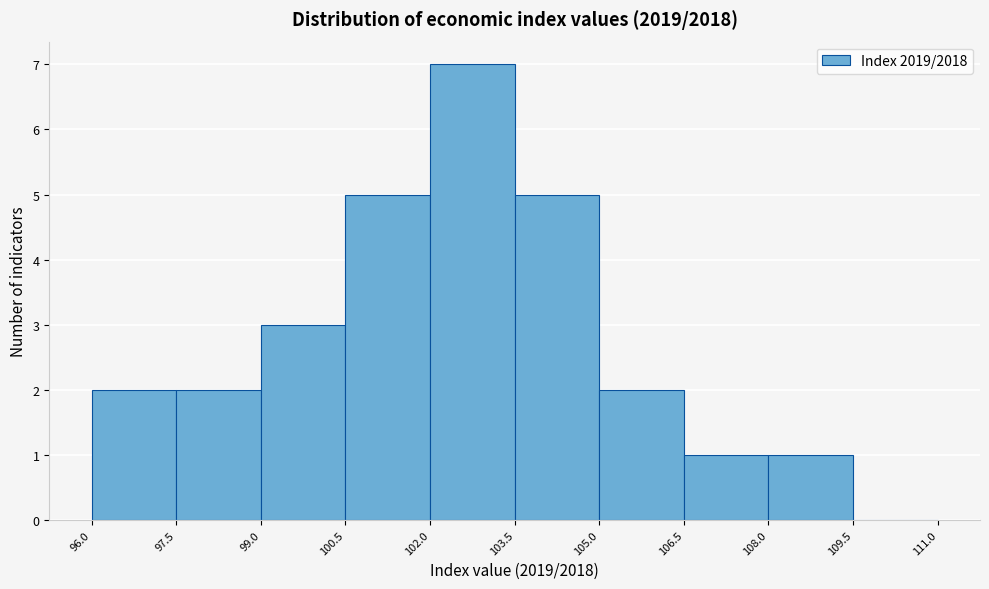

Which range on the x-axis has the tallest bar?

102.0 to 103.5